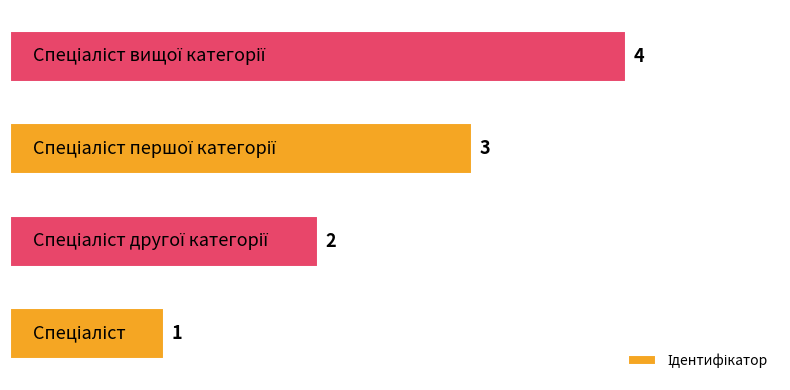

What is the maximum value shown in the chart?

4